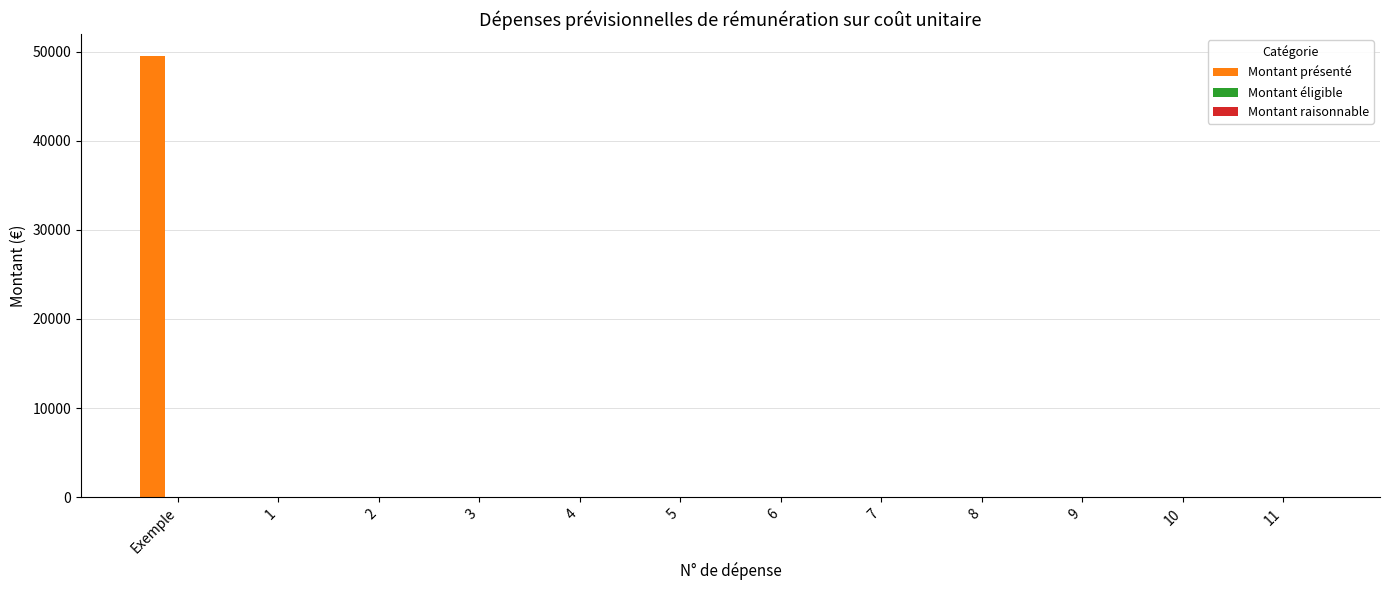

Reading left to right, what are all the values shown in this chart?

Exemple=49495.6	1=0.0	2=0.0	3=0.0	4=0.0	5=0.0	6=0.0	7=0.0	8=0.0	9=0.0	10=0.0	11=0.0